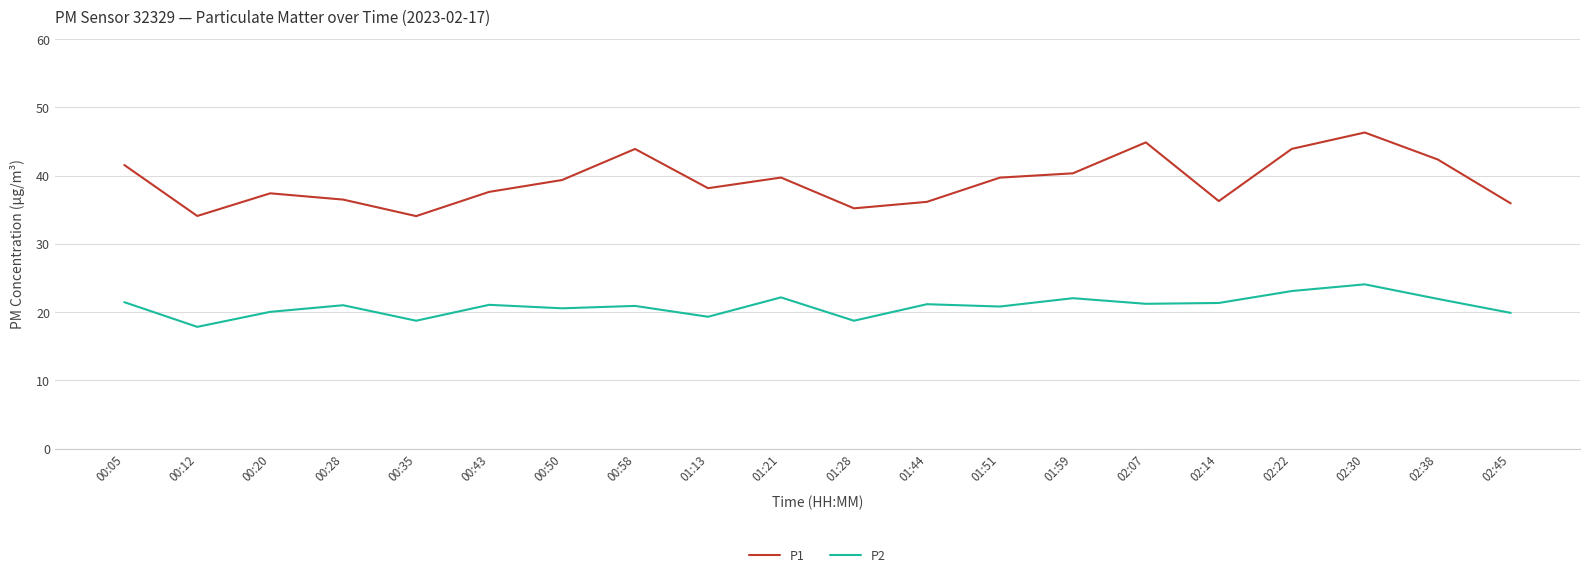

What position from the right is 02:22?

4